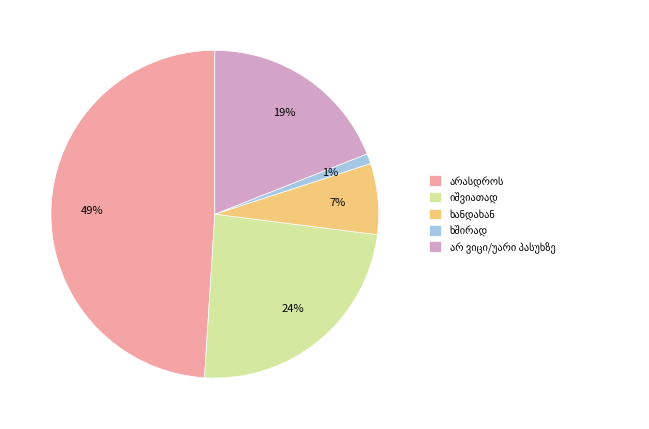

To the nearest percent, what is the difference between the largest and smallest slice percentages?

48%